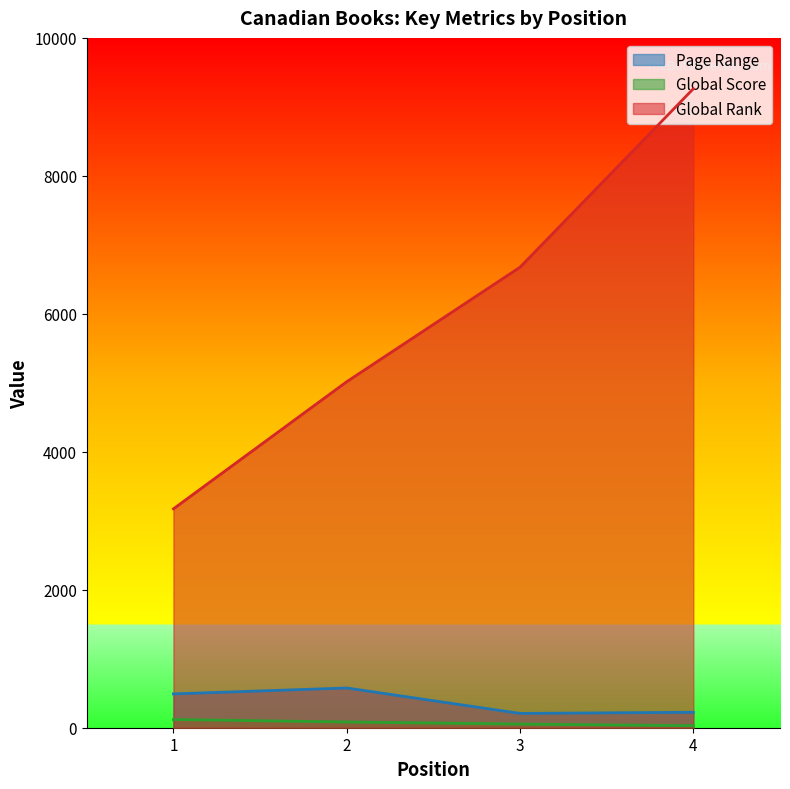

True or false: Global Score has a value of 32 at 3.

False